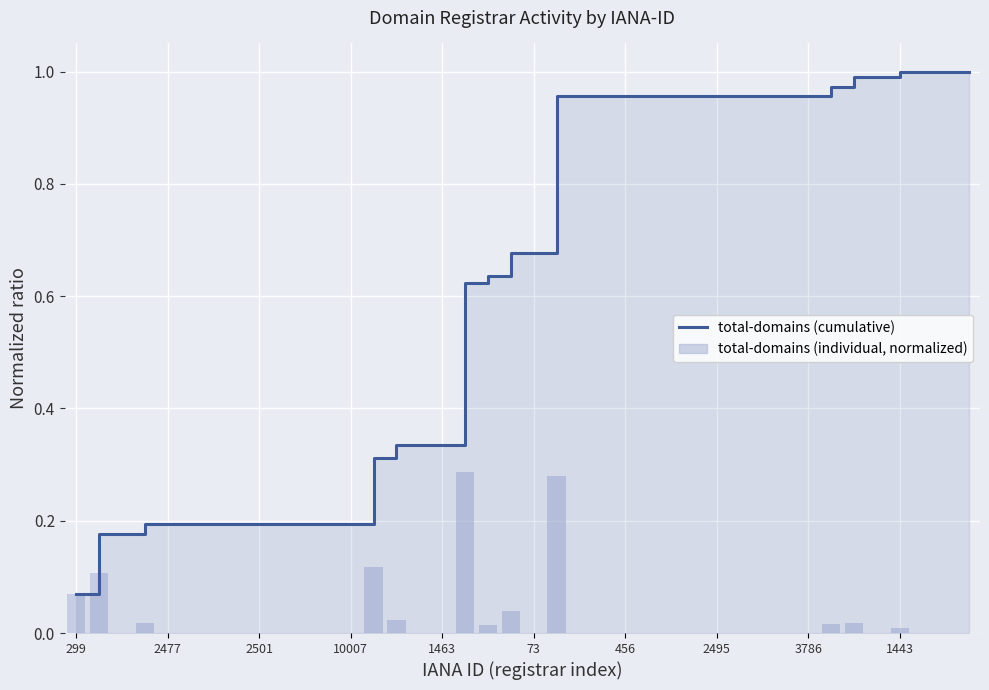

What is the difference between the maximum and minimum values in the total-domains (individual, normalized) series?

0.3